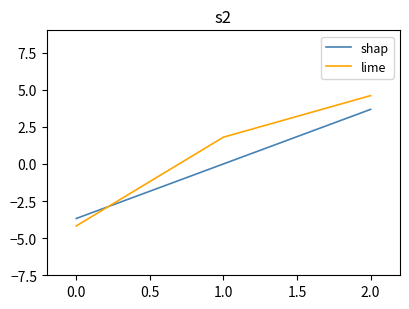

Which category has the lowest value across all series?

0.0